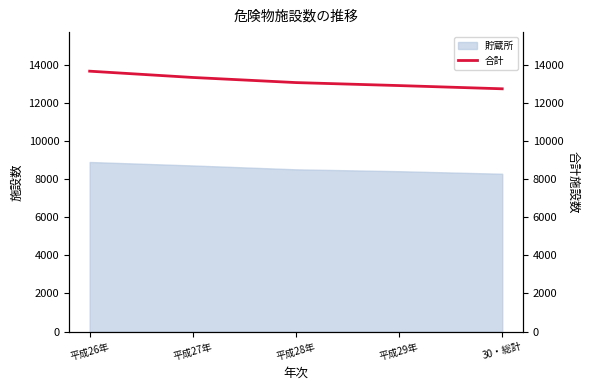

What is the sum of all values?

65678